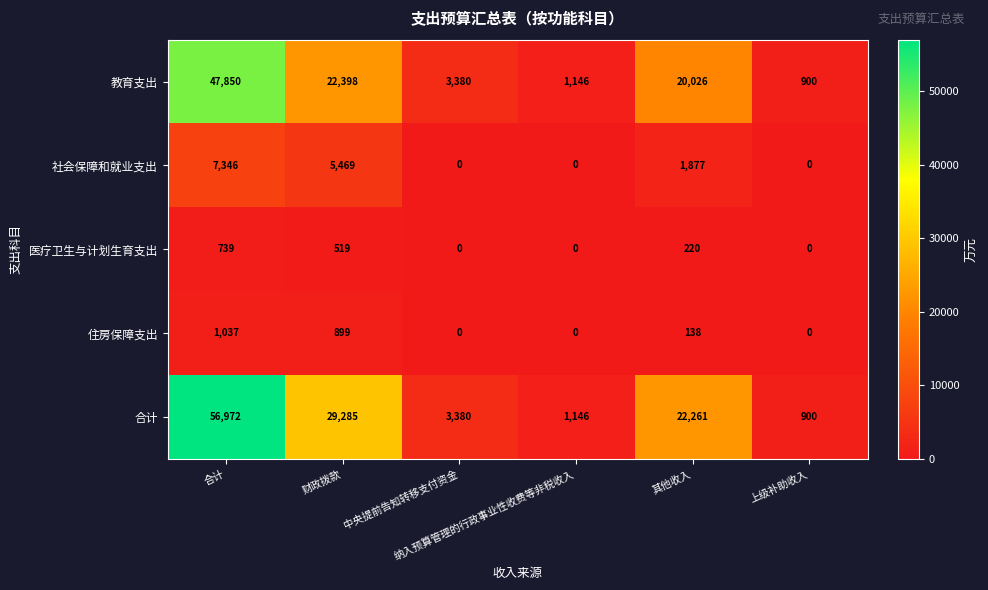

What is the maximum value shown in the chart?

56972